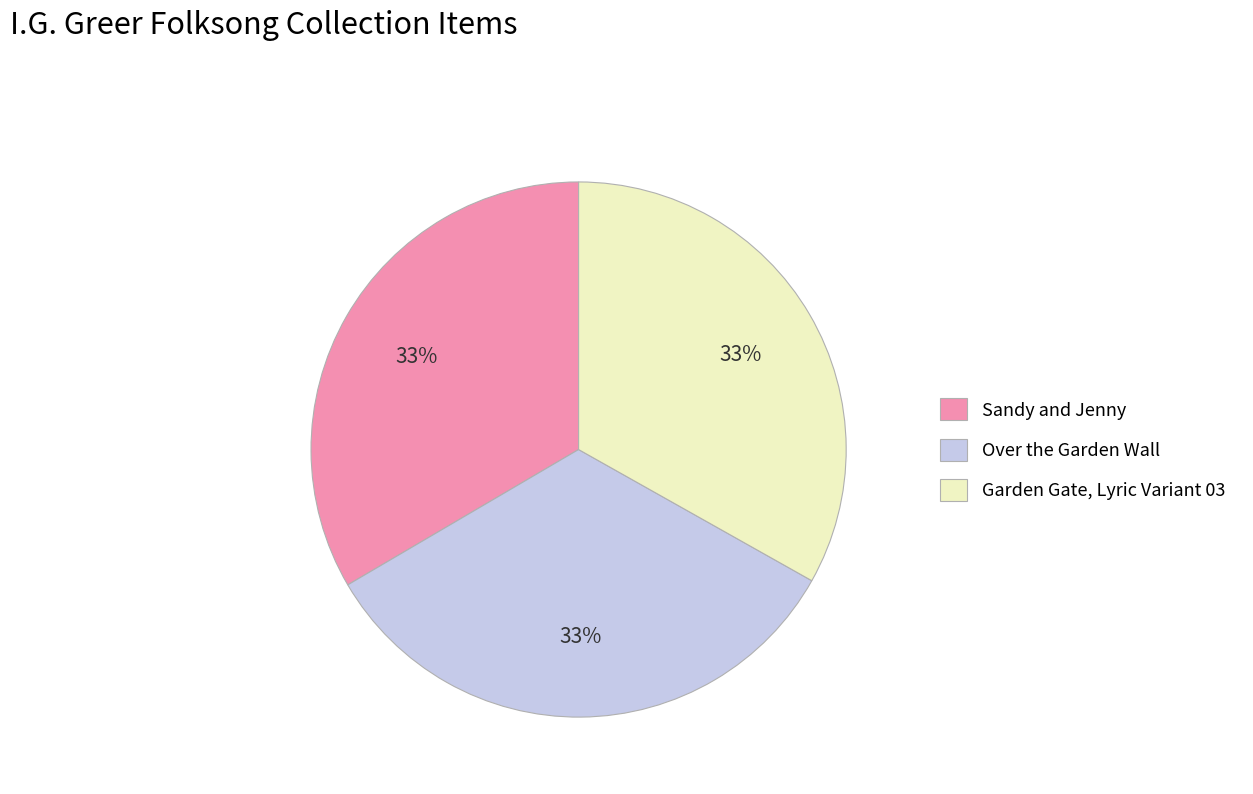

To the nearest percent, what is the combined percentage of Sandy and Jenny and Over the Garden Wall?

67%